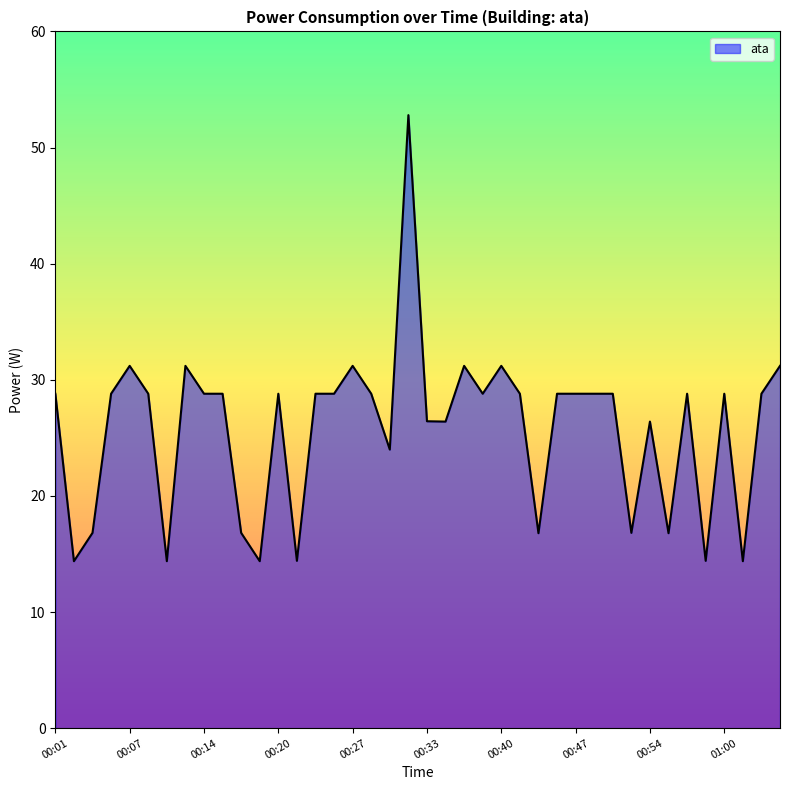

What is the smallest value displayed?

14.4